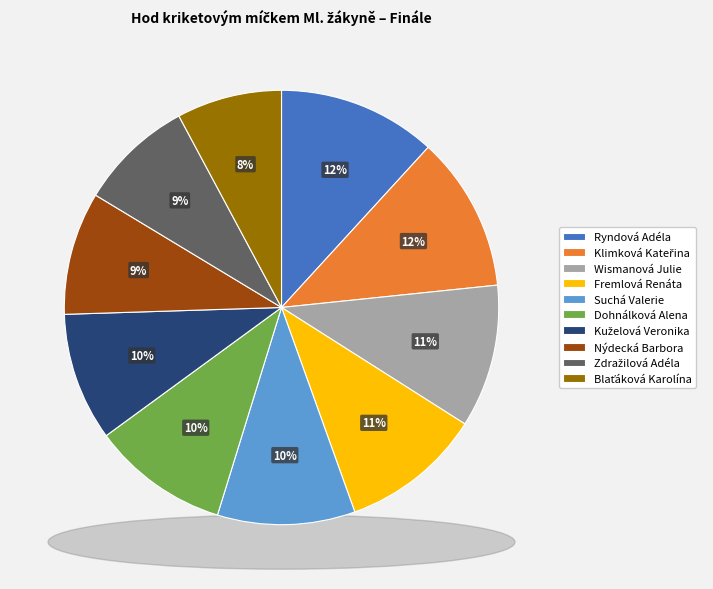

How much of the chart is everything except Fremlová Renáta?

89.5%